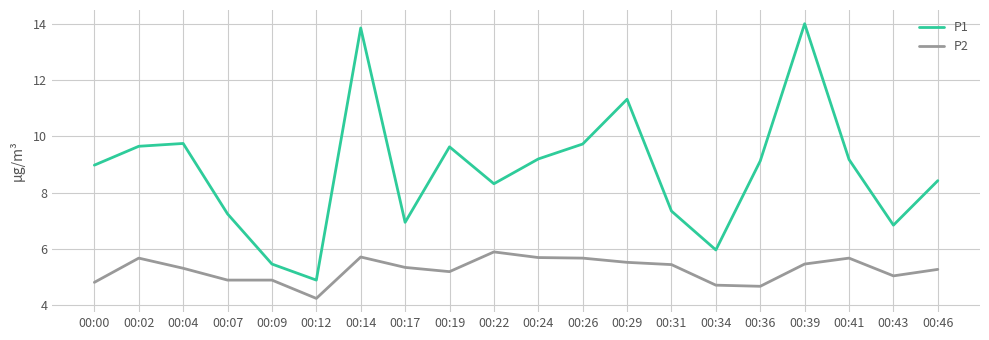

What is the spread (max minus min) of values at 00:02?

4.0